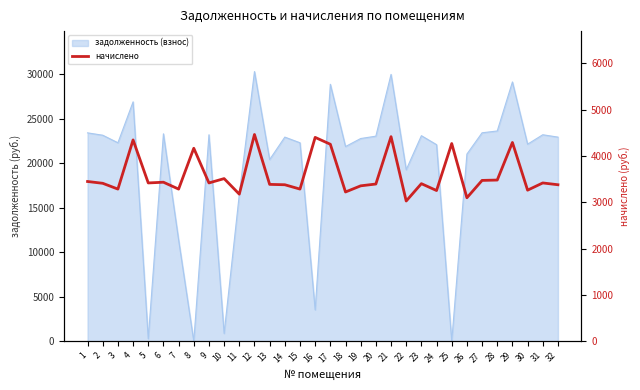

Reading right to left, what are all the values shown in this chart?

32=3377.4	31=3416.4	30=3260.4	29=4290.0	28=3478.8	27=3471.0	26=3096.6	25=4266.6	24=3252.6	23=3400.8	22=3026.4	21=4414.8	20=3393.0	19=3354.0	18=3221.4	17=4251.0	16=4399.2	15=3283.8	14=3377.4	13=3385.2	12=4461.6	11=3174.6	10=3510.0	9=3416.4	8=4165.2	7=3283.8	6=3432.0	5=3416.4	4=4344.6	3=3283.8	2=3408.6	1=3447.6